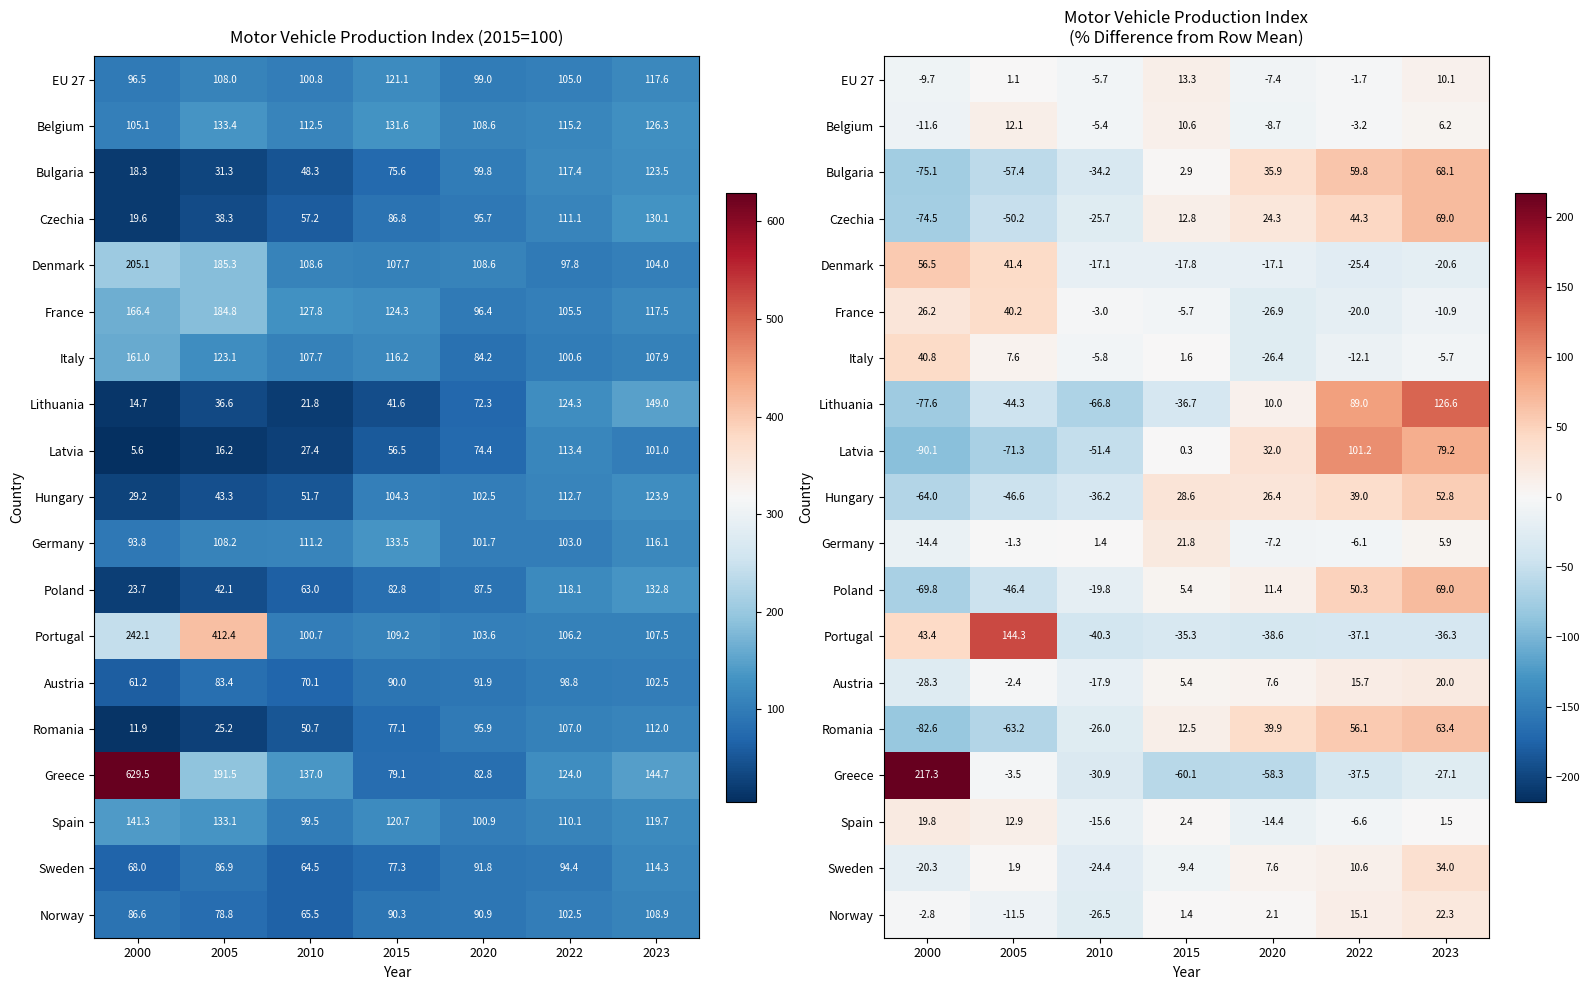

What is the difference between the second highest and second lowest values in the EU 27 series?

17.4